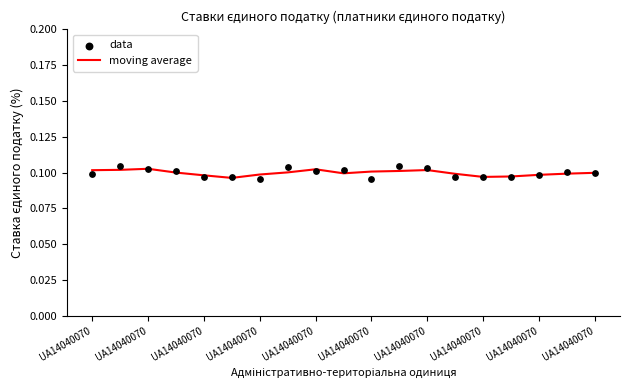

Which series has the largest total across all categories?

moving average